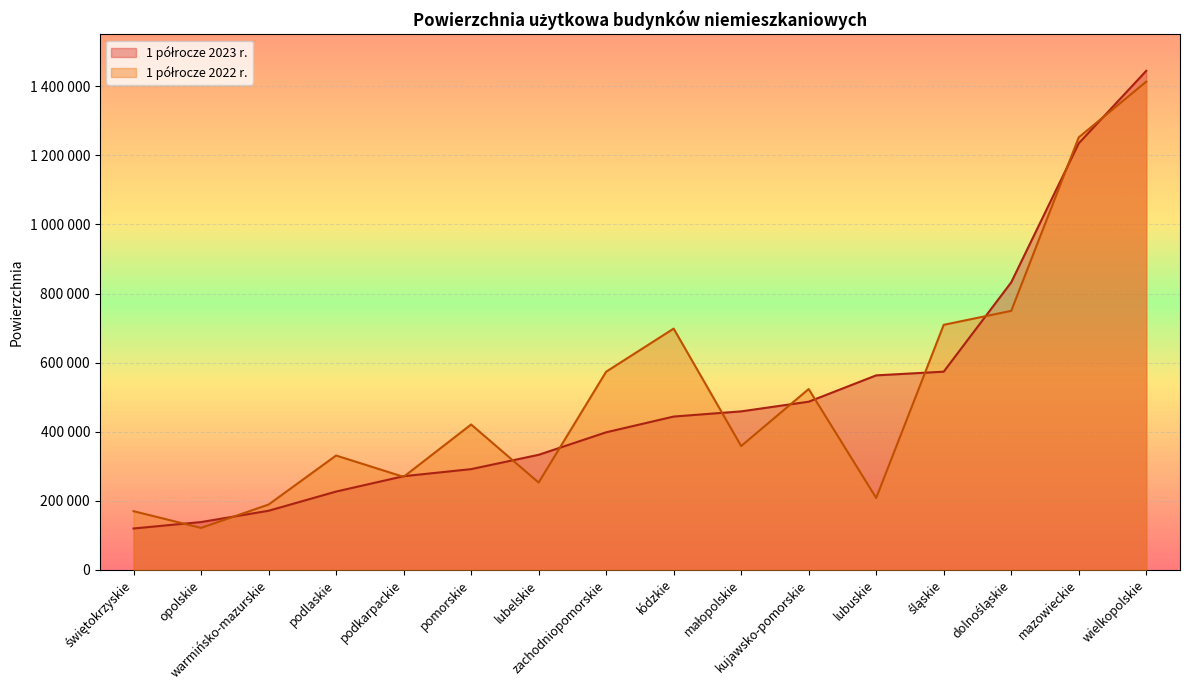

What position from the left is zachodniopomorskie?

8